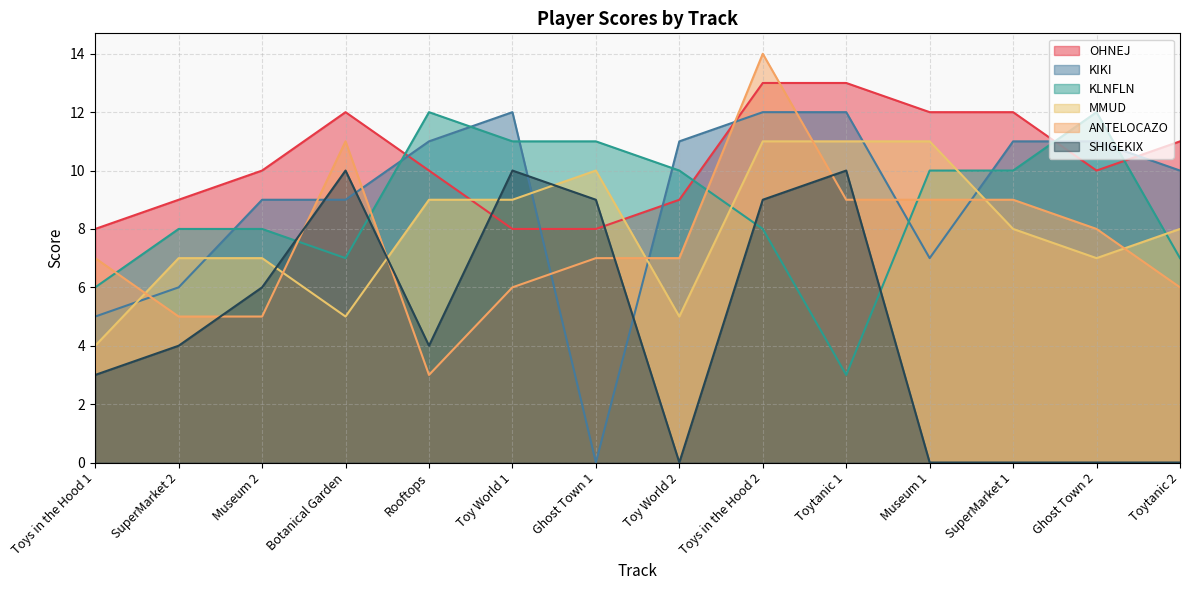

True or false: MMUD and OHNEJ cross at least once.

True